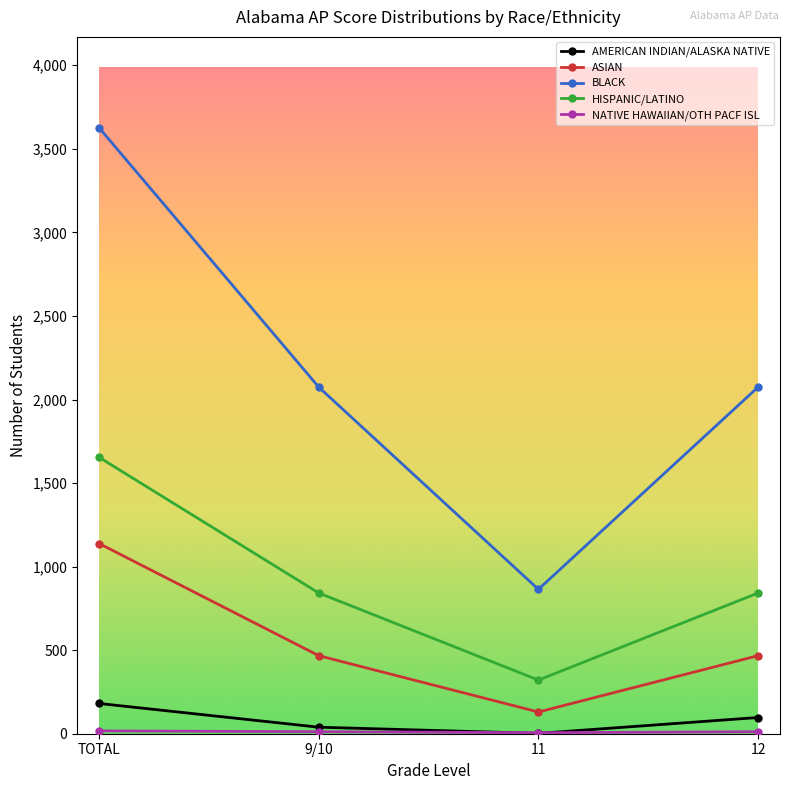

Which series has the widest spread of values?

BLACK